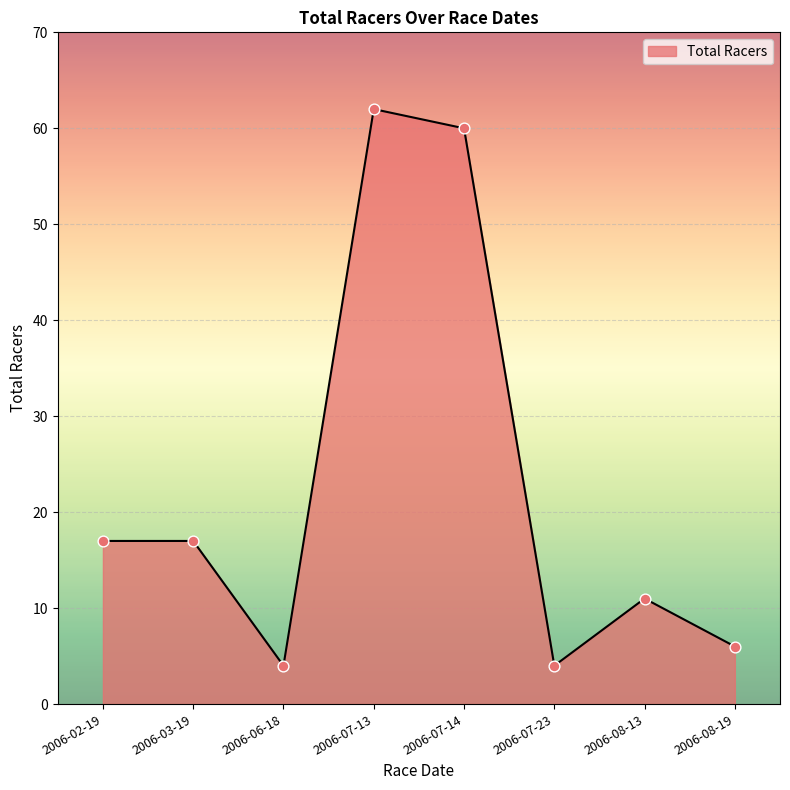

What is the ratio of the value at 2006-08-13 to the value at 2006-08-19?

1.8